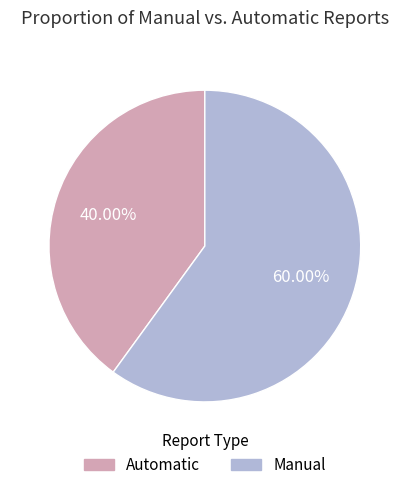

Is there any slice that represents more than half of the pie?

Yes